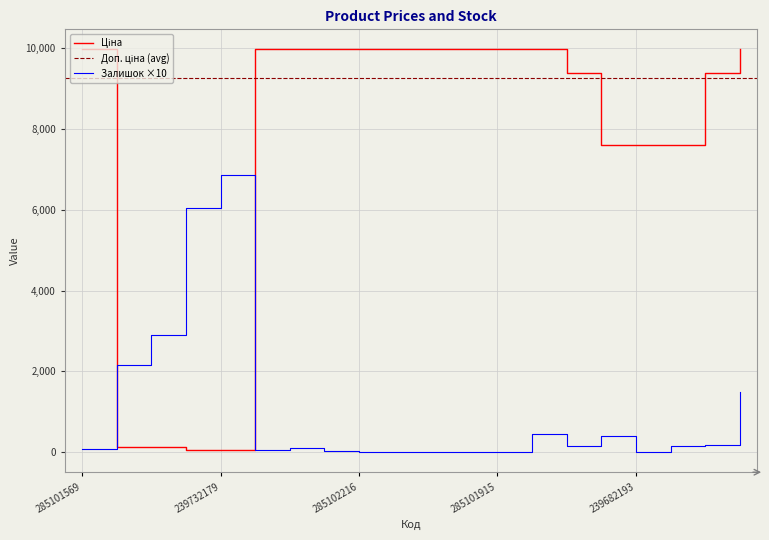

True or false: Залишок has more than 0 interior local peaks.

True